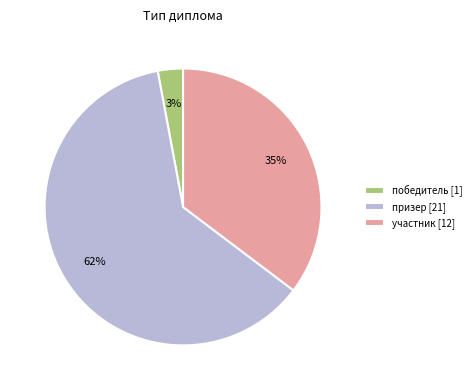

True or false: призер accounts for 69% of the total.

False